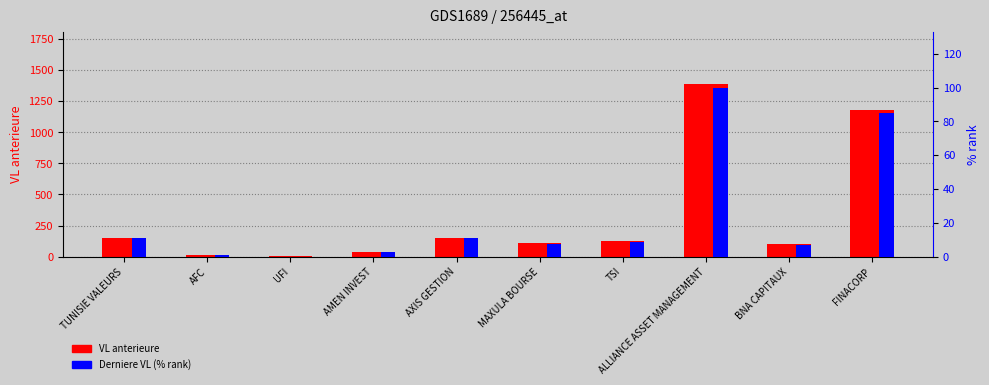

True or false: Derniere VL (% rank) has a value of 5.3 at TSI.

False